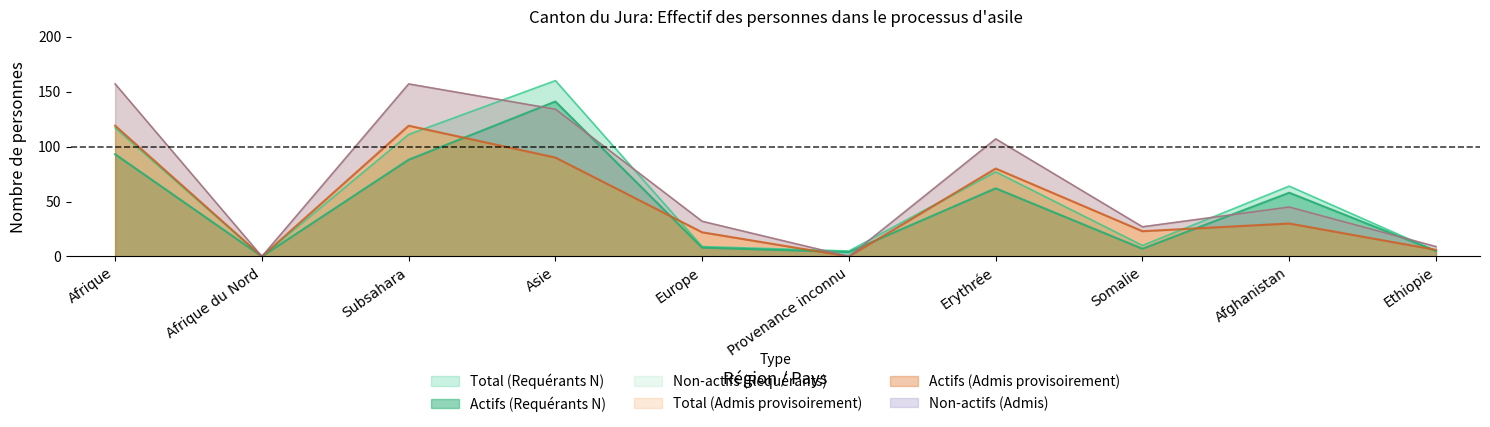

After their last crossing, which series has the higher values: Total (Admis provisoirement) or Total (Requérants N)?

Total (Admis provisoirement)